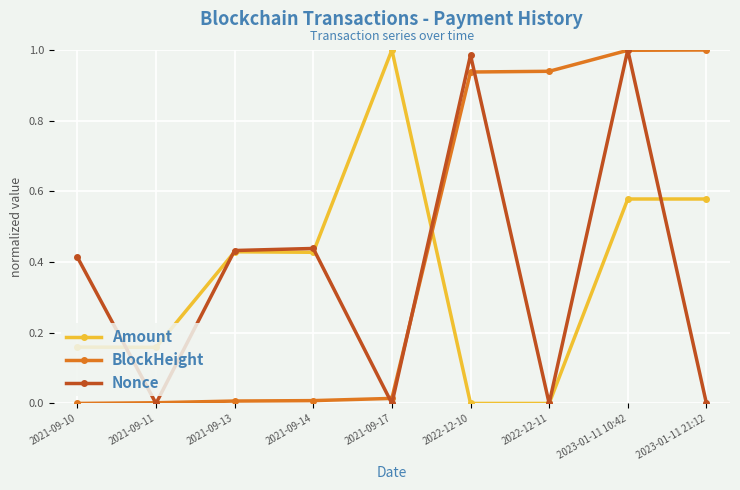

The value of Nonce at 2023-01-11 10:42 is 0.5. True or false?

False